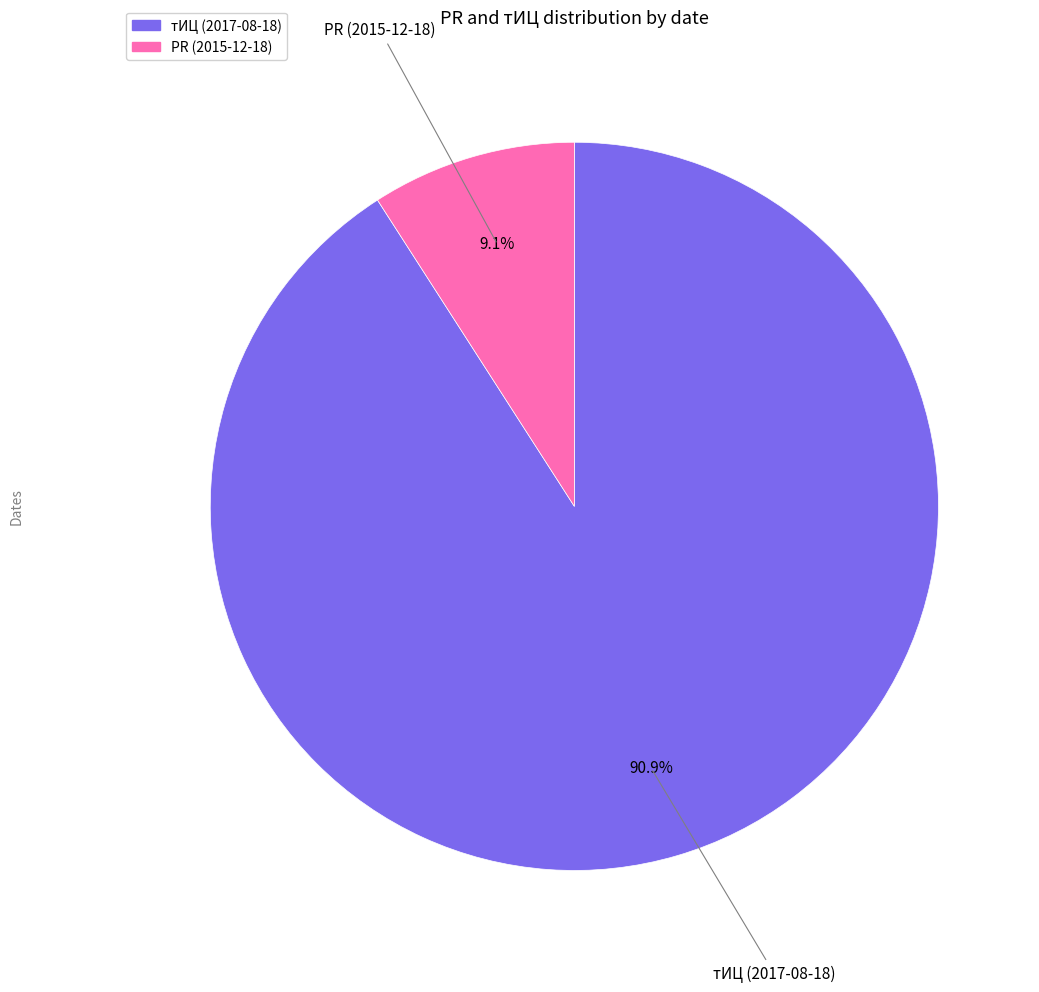

Is there any slice that represents more than half of the pie?

Yes